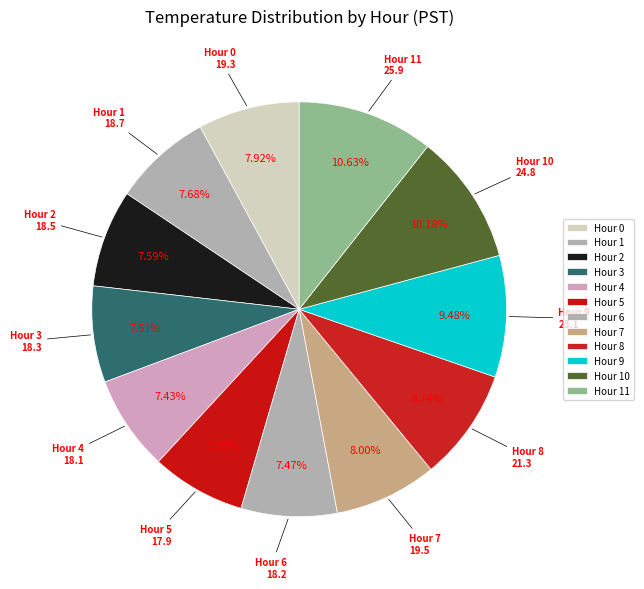

Count the number of slices in the pie.

12